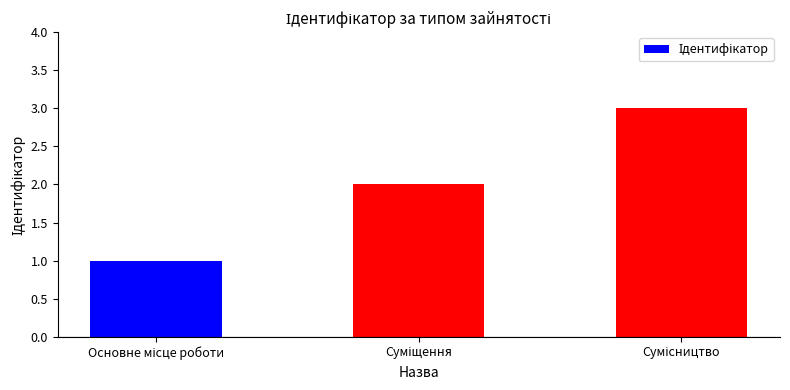

What is the greatest value displayed?

3